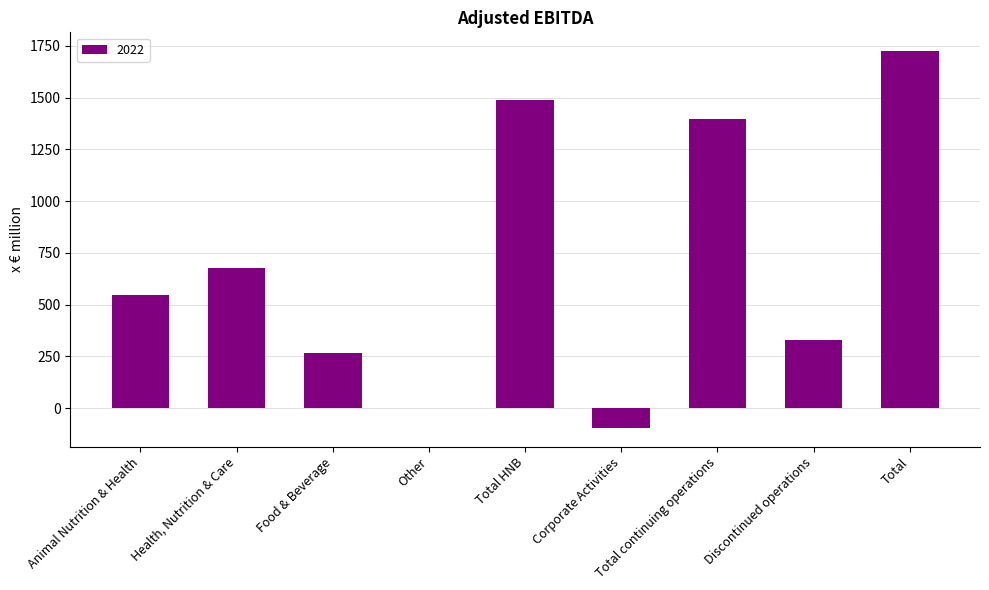

How many distinct data groups are displayed?

1